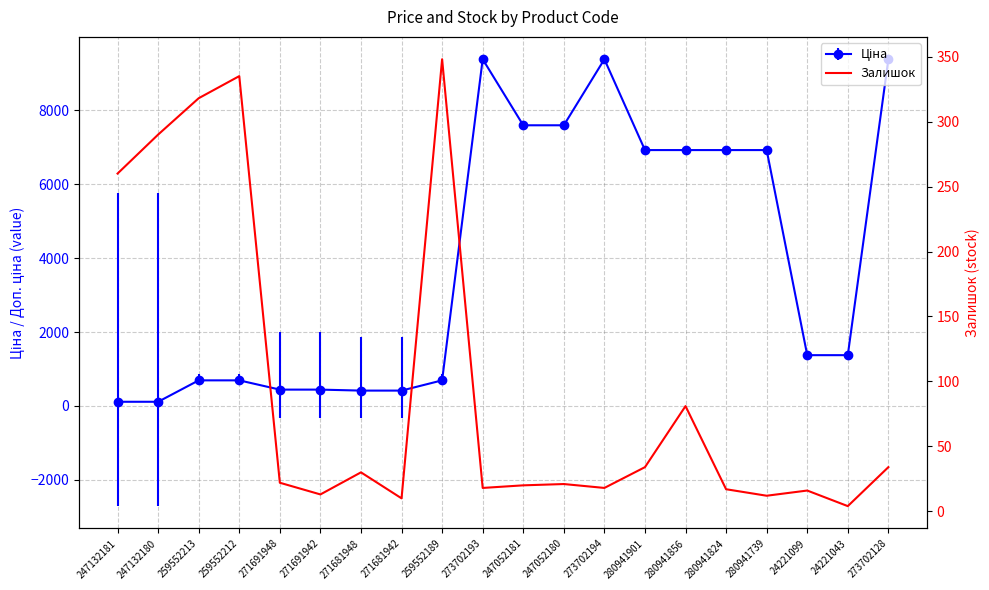

What is the label of the 14th point from the right?

271681948